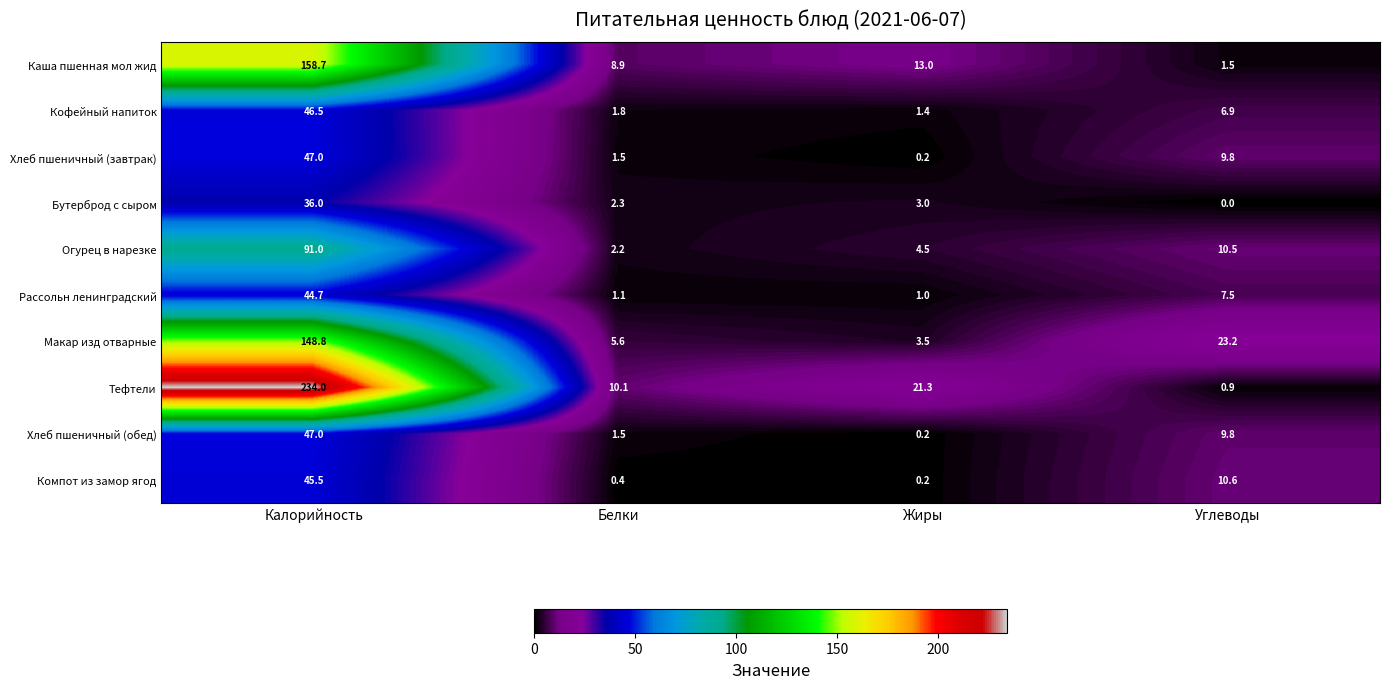

Where is Макар изд отварные nearest to the value 76?

Углеводы